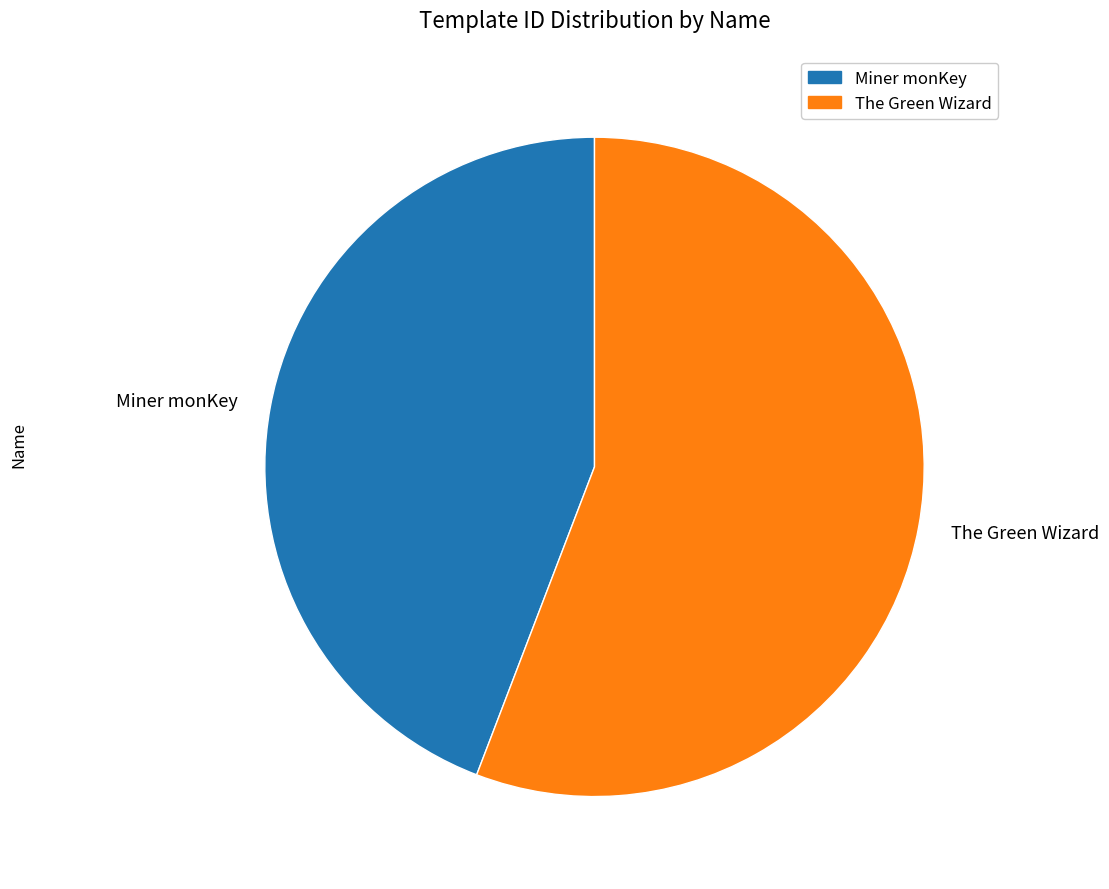

Which slice represents more than half of the pie?

The Green Wizard